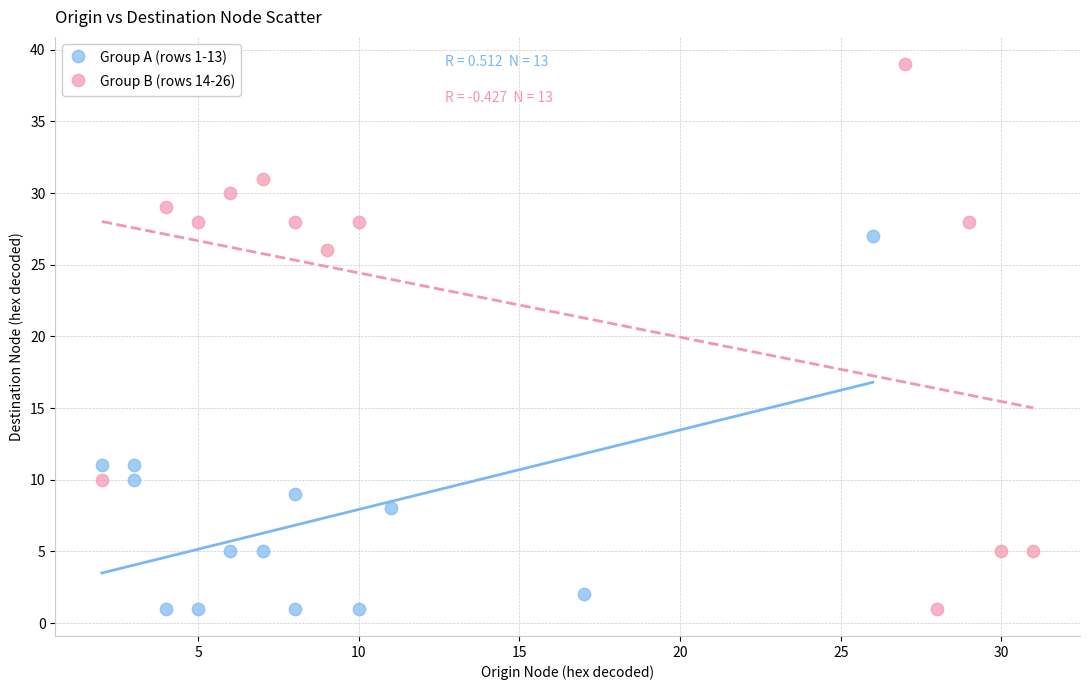

What are all the series names shown in the legend?

Group A (rows 1-13), Group B (rows 14-26)